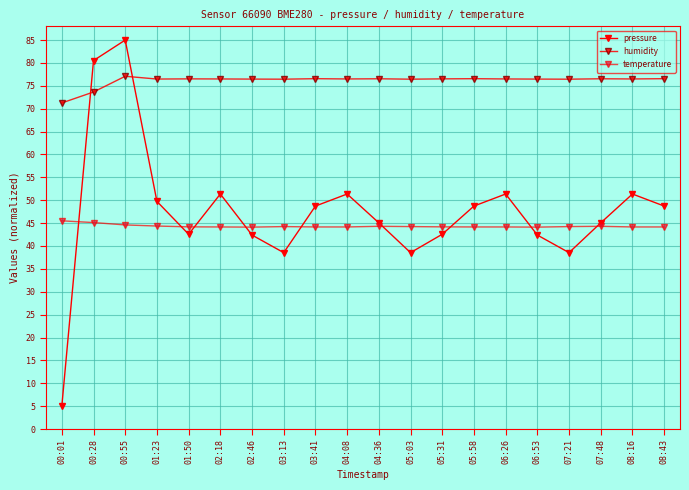

Where do temperature and pressure first cross each other?

00:01 and 00:28